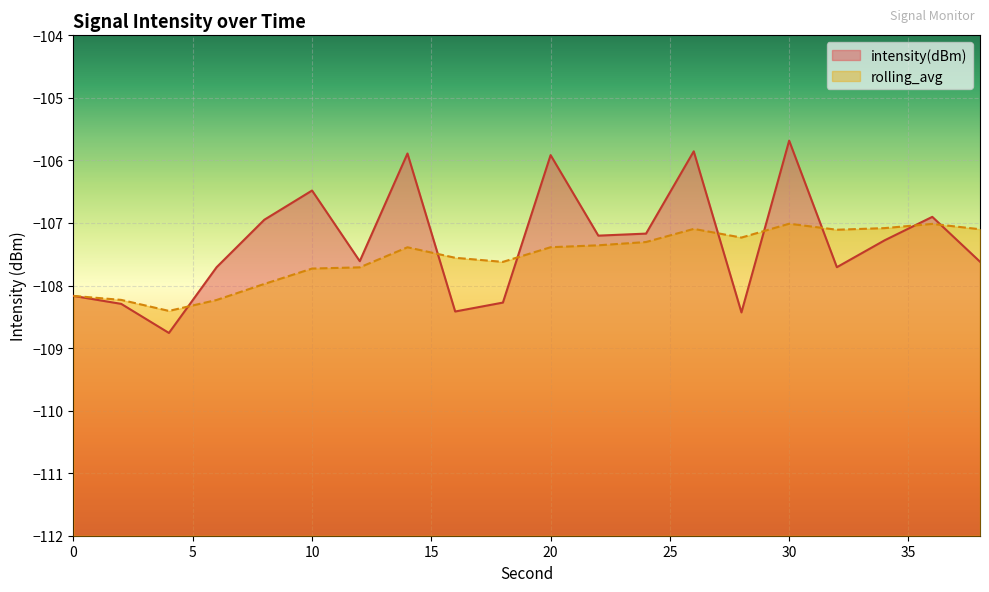

The rolling_avg series shows -178.0 at 38. True or false?

False